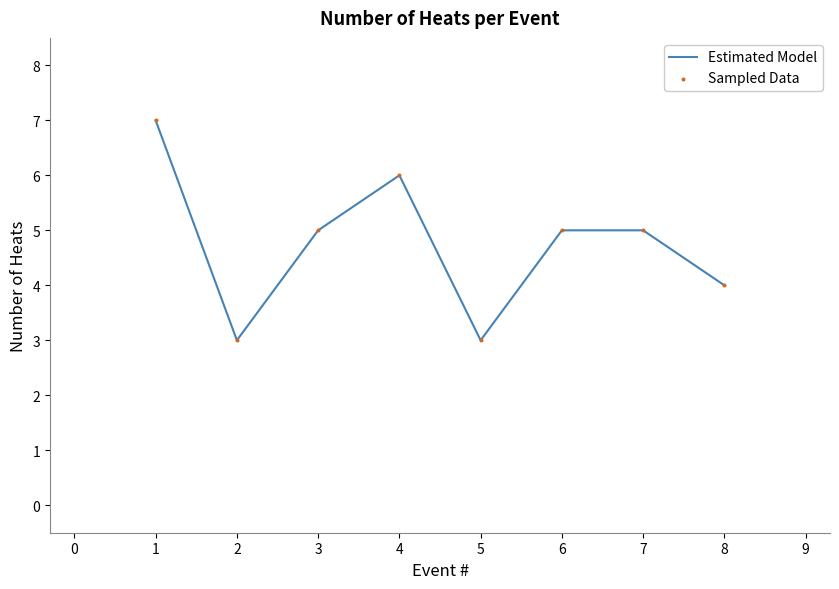

What is the ratio of the value at 5 to the value at 3?

0.6